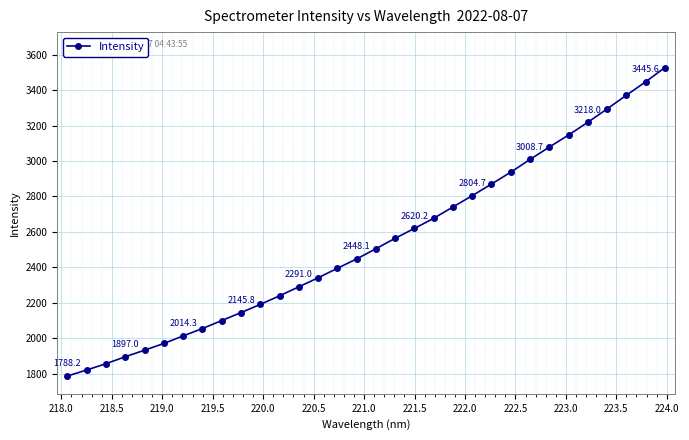

What is the average value?

2540.7